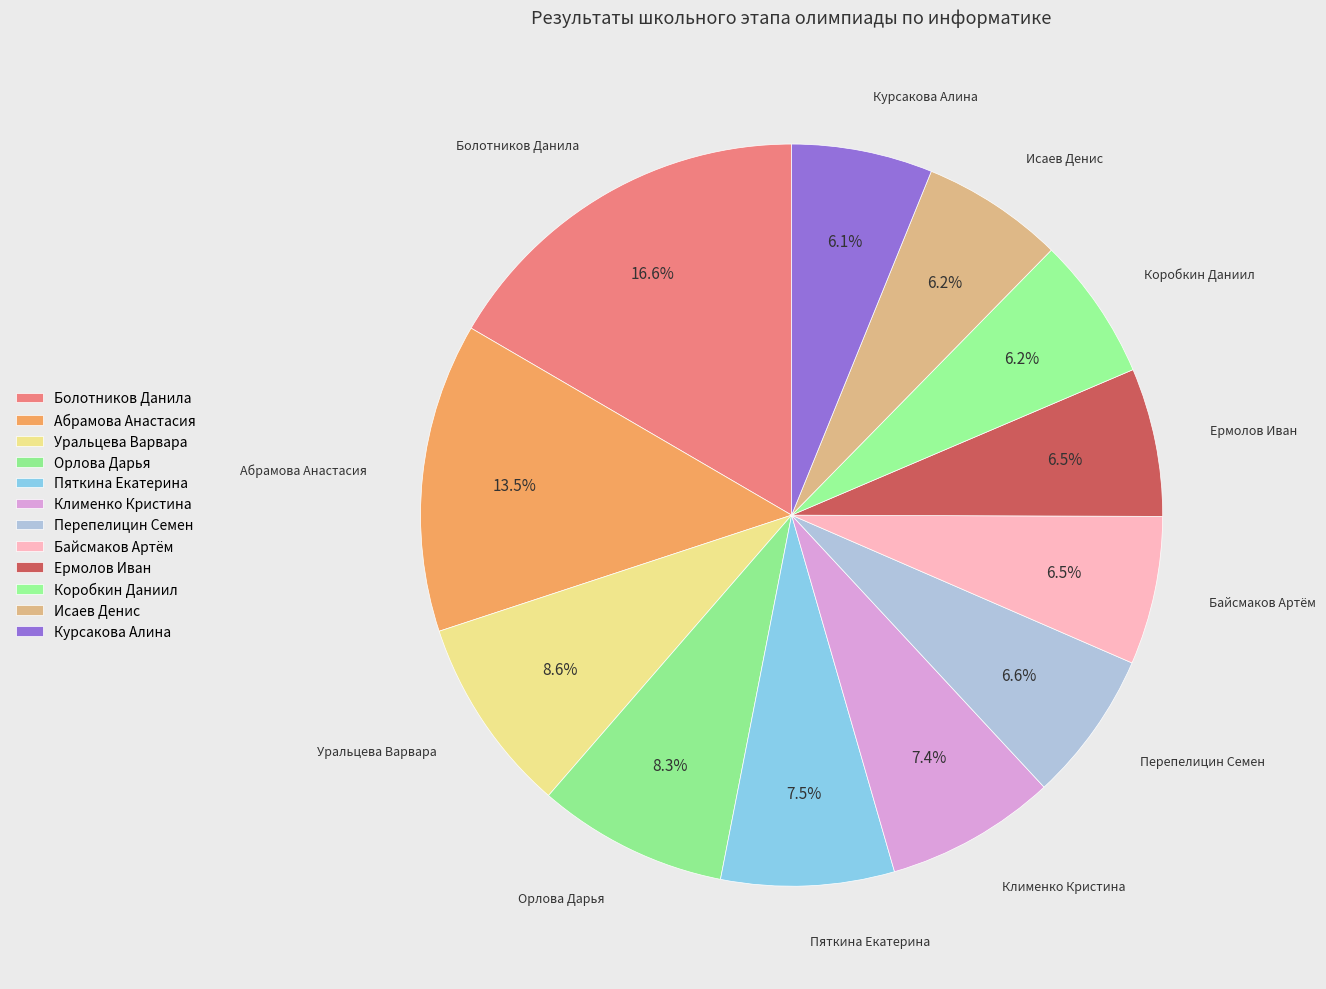

Count the number of slices in the pie.

12